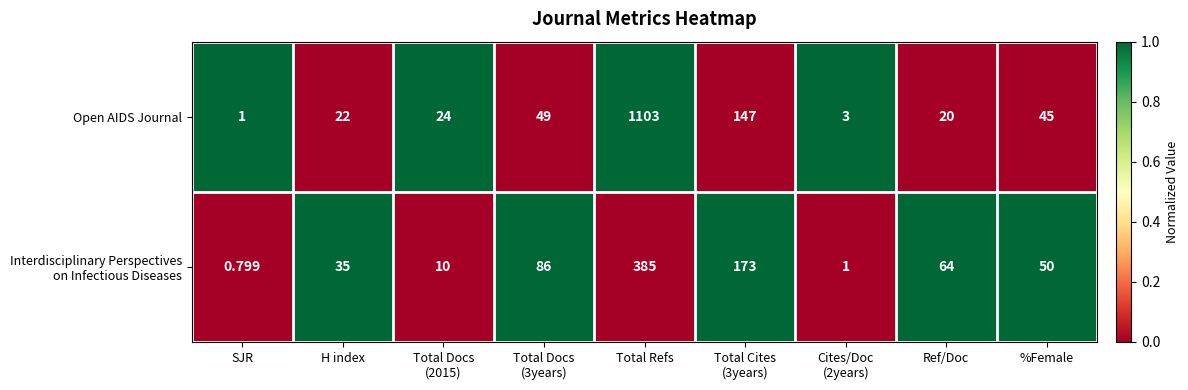

At which category does the chart reach its minimum across all series?

SJR